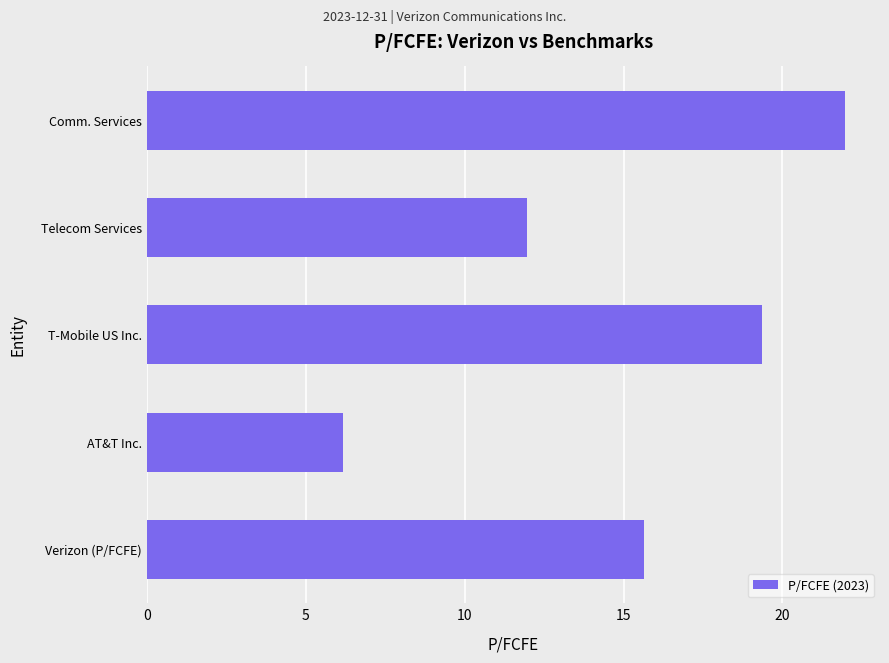

What is the ratio of the value at AT&T Inc. to the value at T-Mobile US Inc.?

0.3